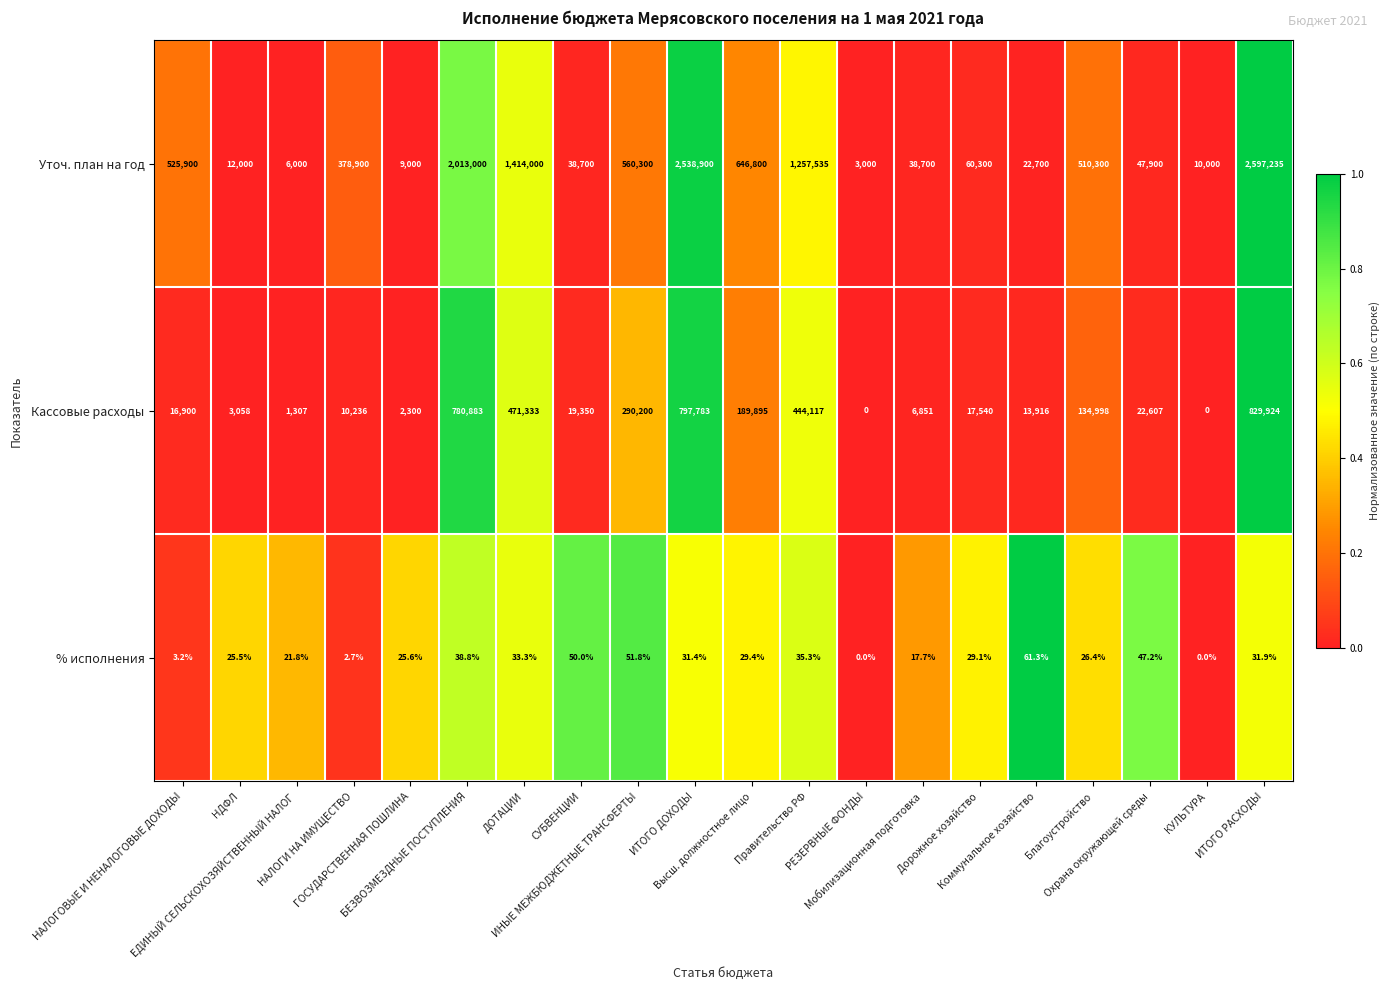

Which series has the largest total across all categories?

Уточ. план на год